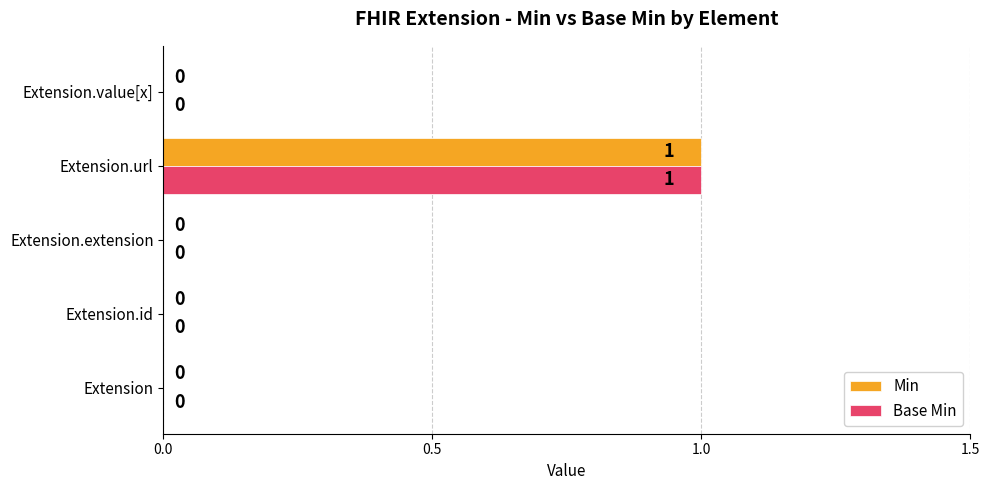

Is the value of Min at Extension.url greater than the value of Base Min at Extension?

Yes